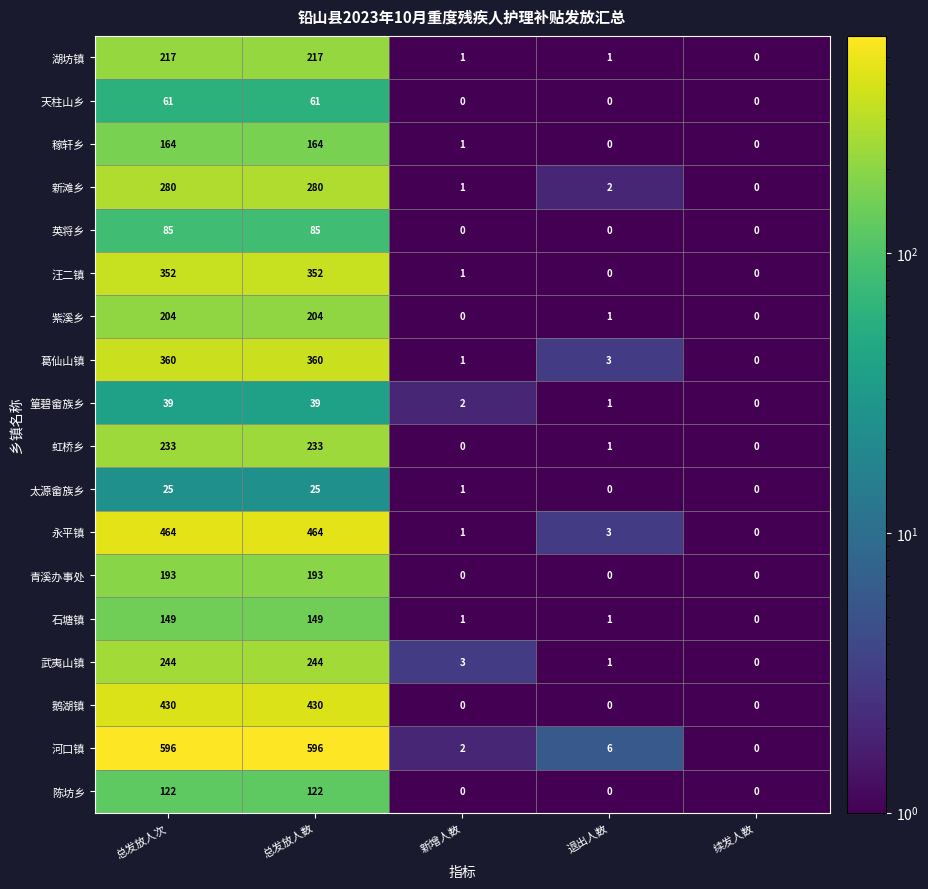

The 篁碧畲族乡 series shows 52 at 总发放人次. True or false?

False